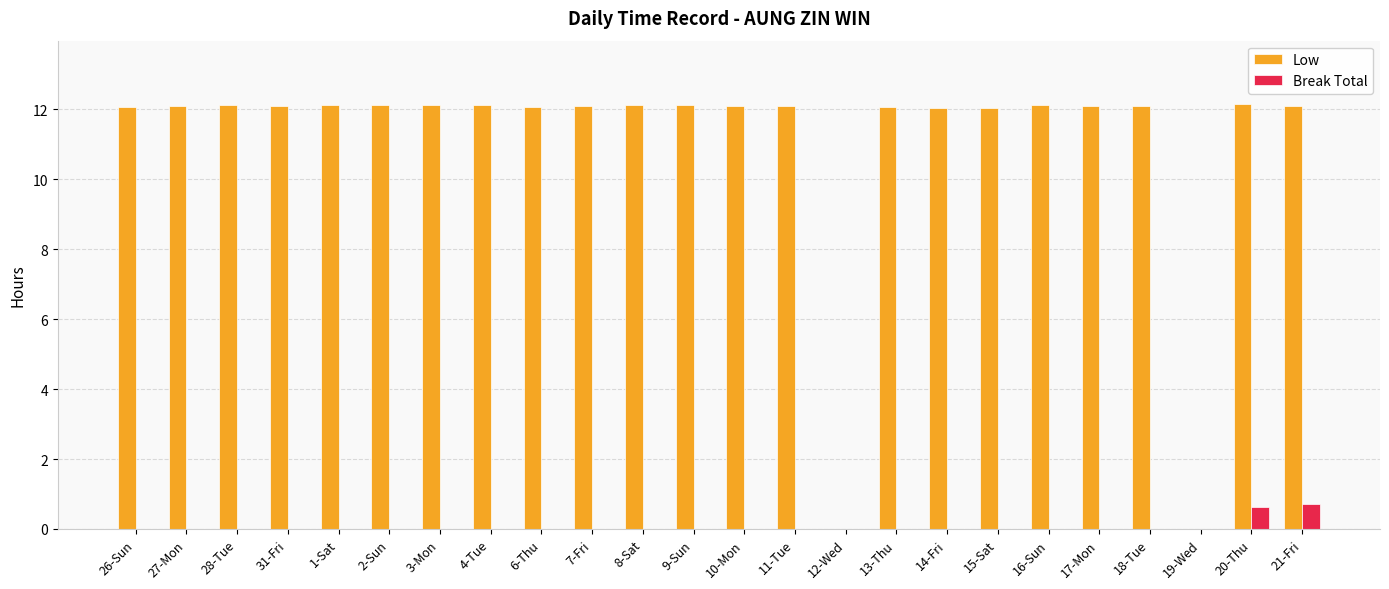

True or false: Low has a value of 18.6 at 15-Sat.

False